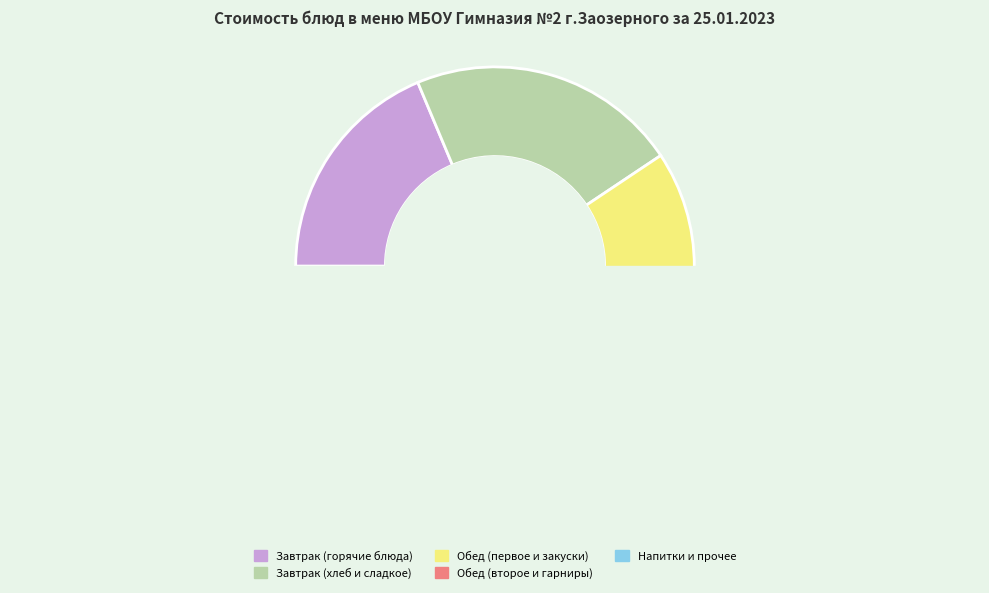

Is Суп лапша домашняя the majority of the pie?

No